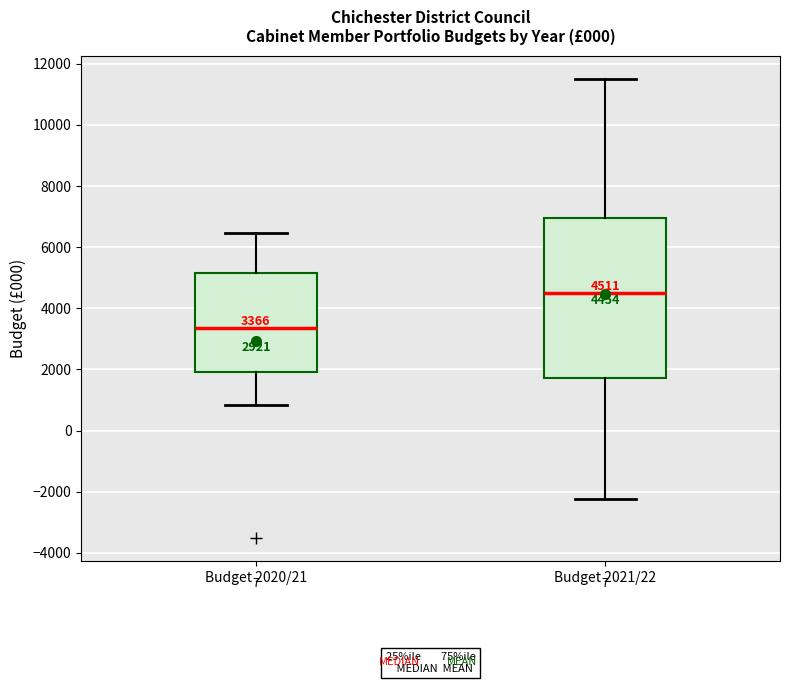

Which box has the highest median line?

Budget 2021/22